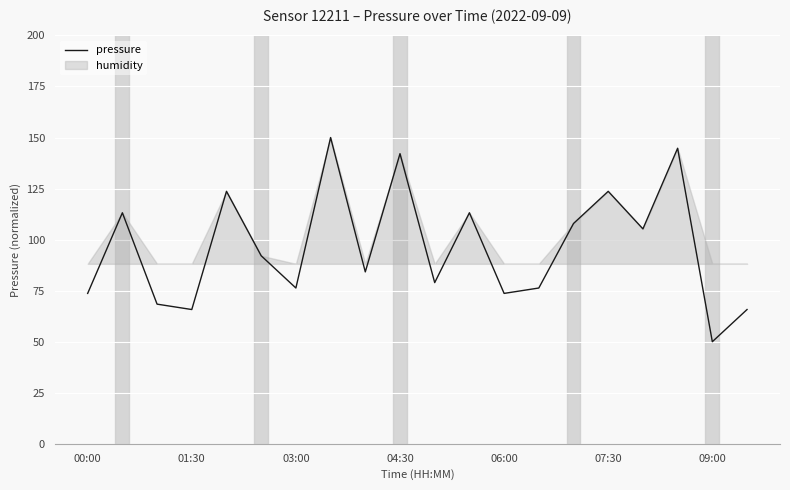

What is the highest value of the pressure series?

150.0